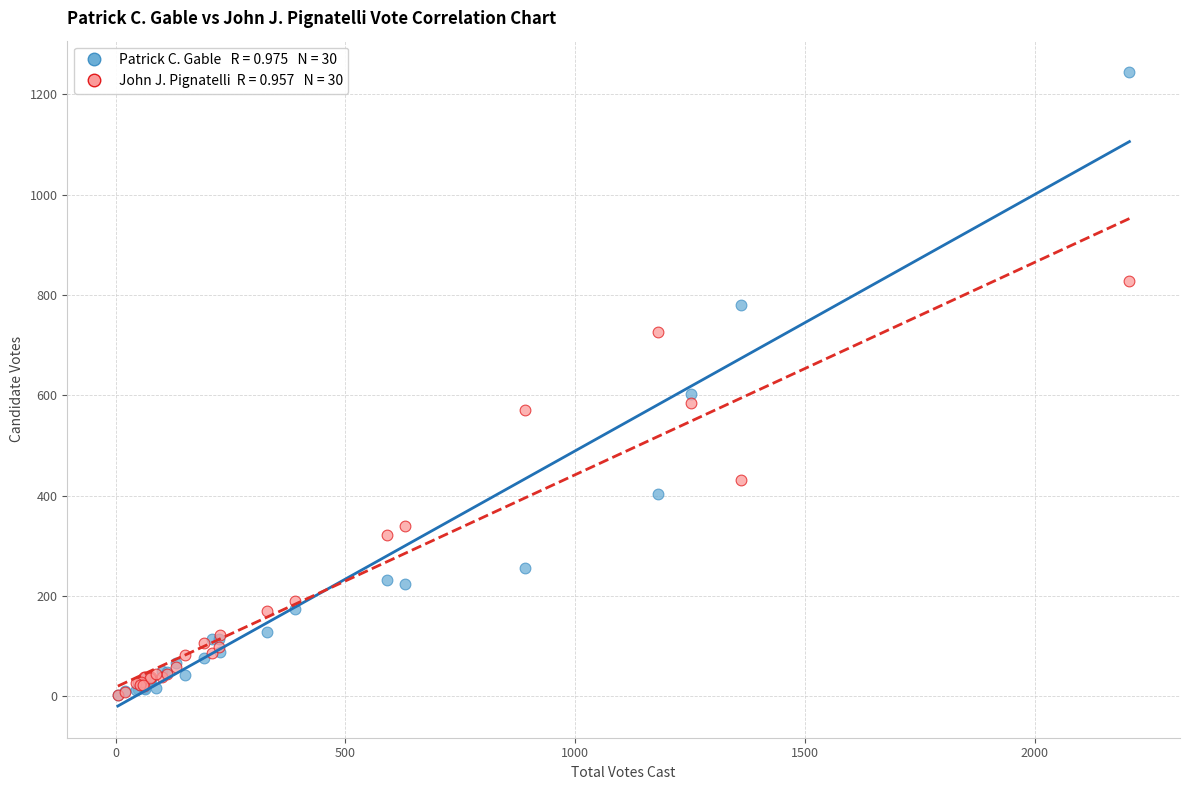

Across all series, what Y value is closest to 623?

602